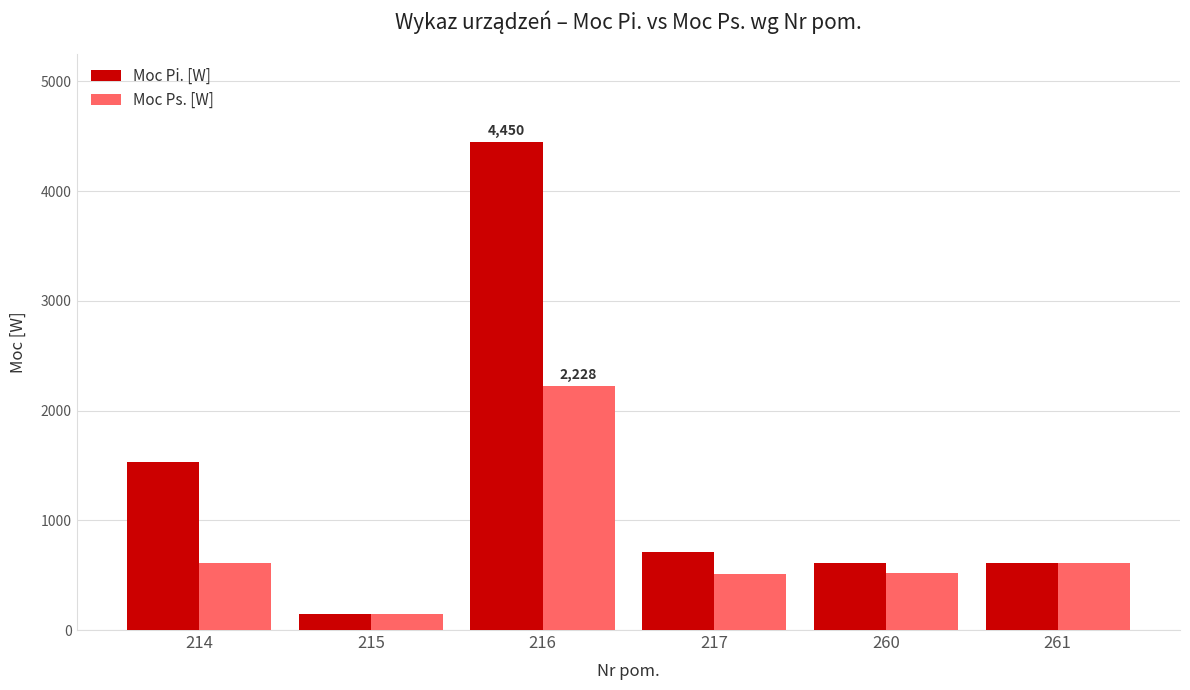

Which series has the widest spread of values?

Moc Pi. [W]